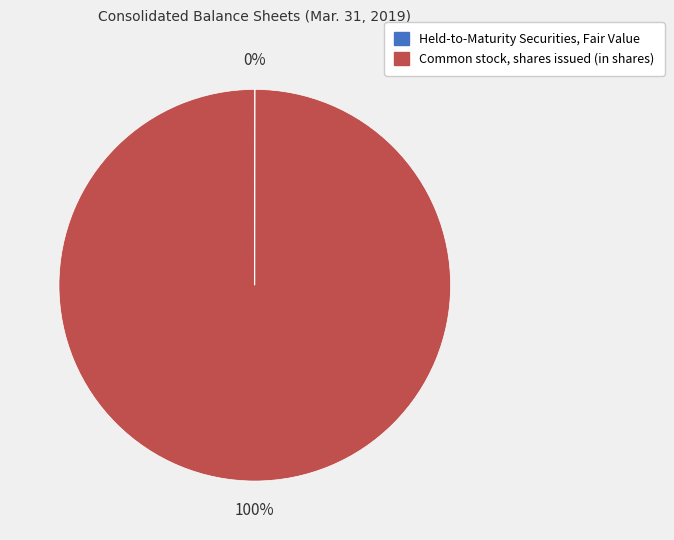

Which slice is the largest?

Common stock, shares issued (in shares)